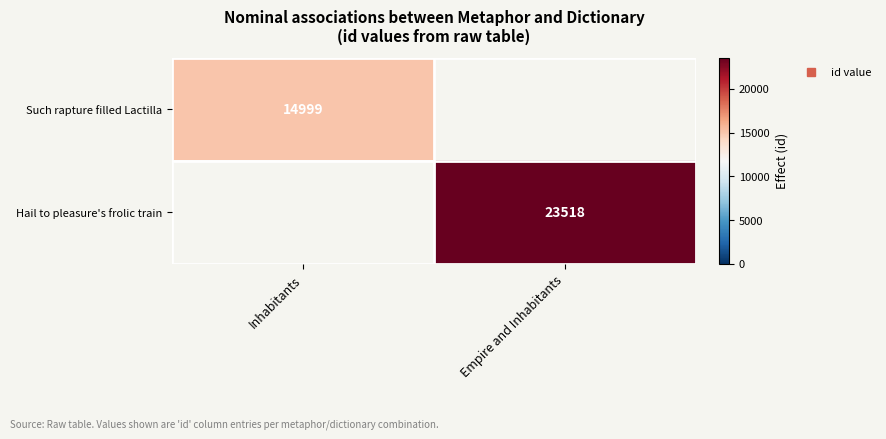

How many distinct data groups are displayed?

2